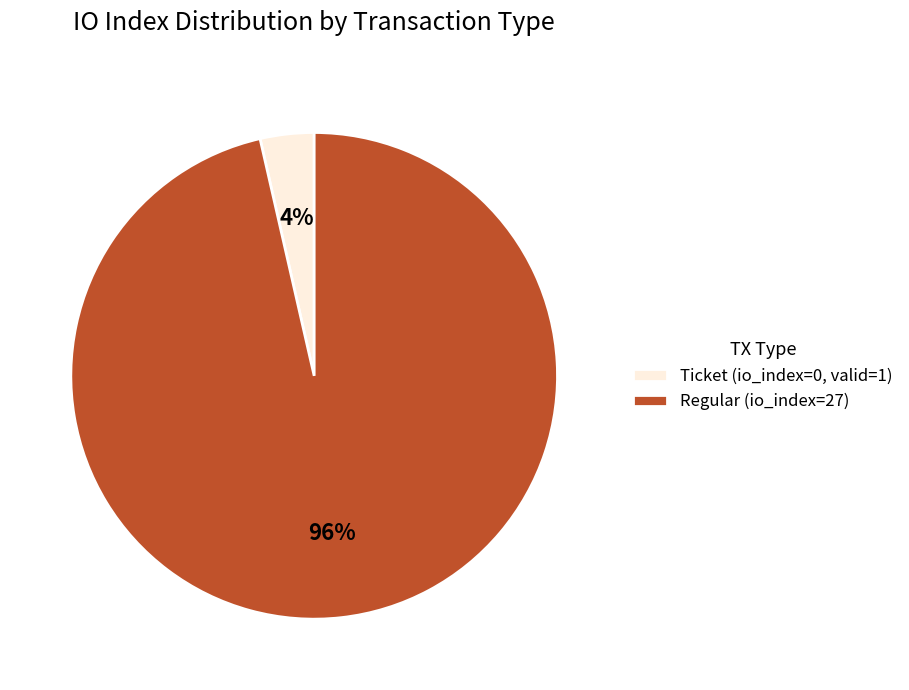

Count the number of slices in the pie.

2